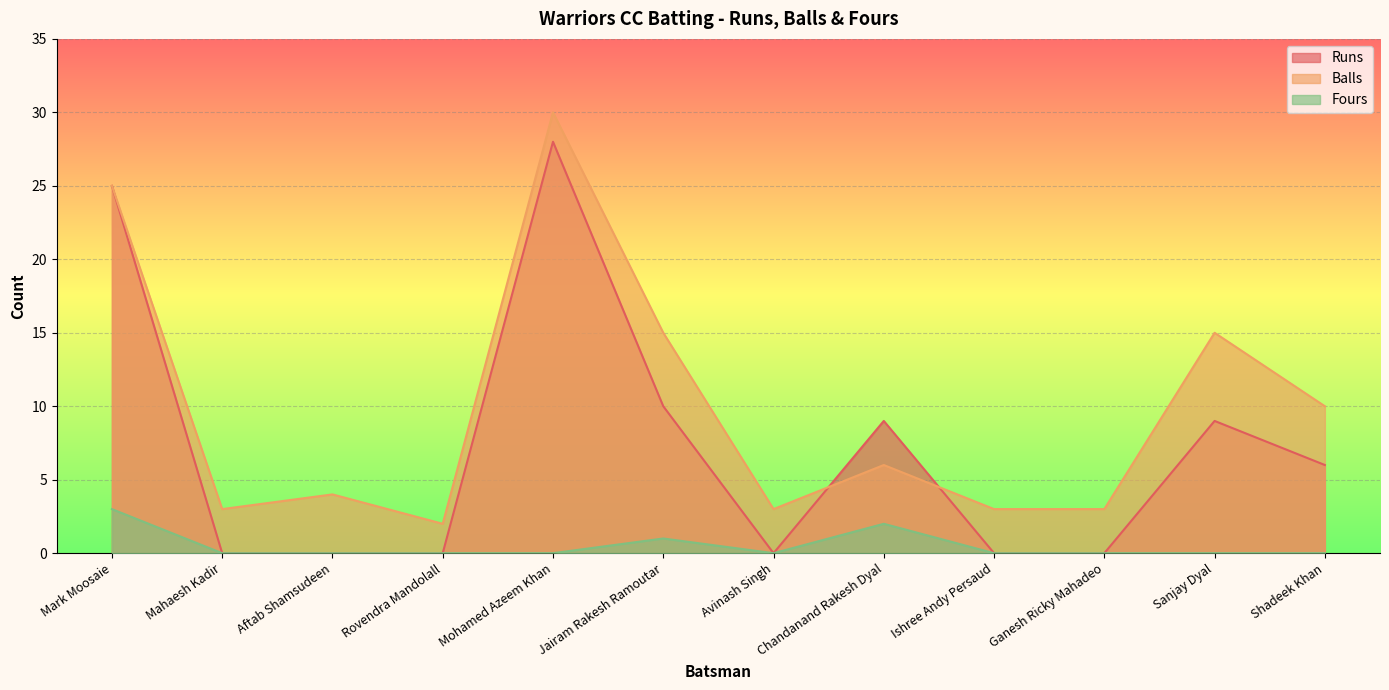

Is it true that Fours equals 0 at Ganesh Ricky Mahadeo?

True